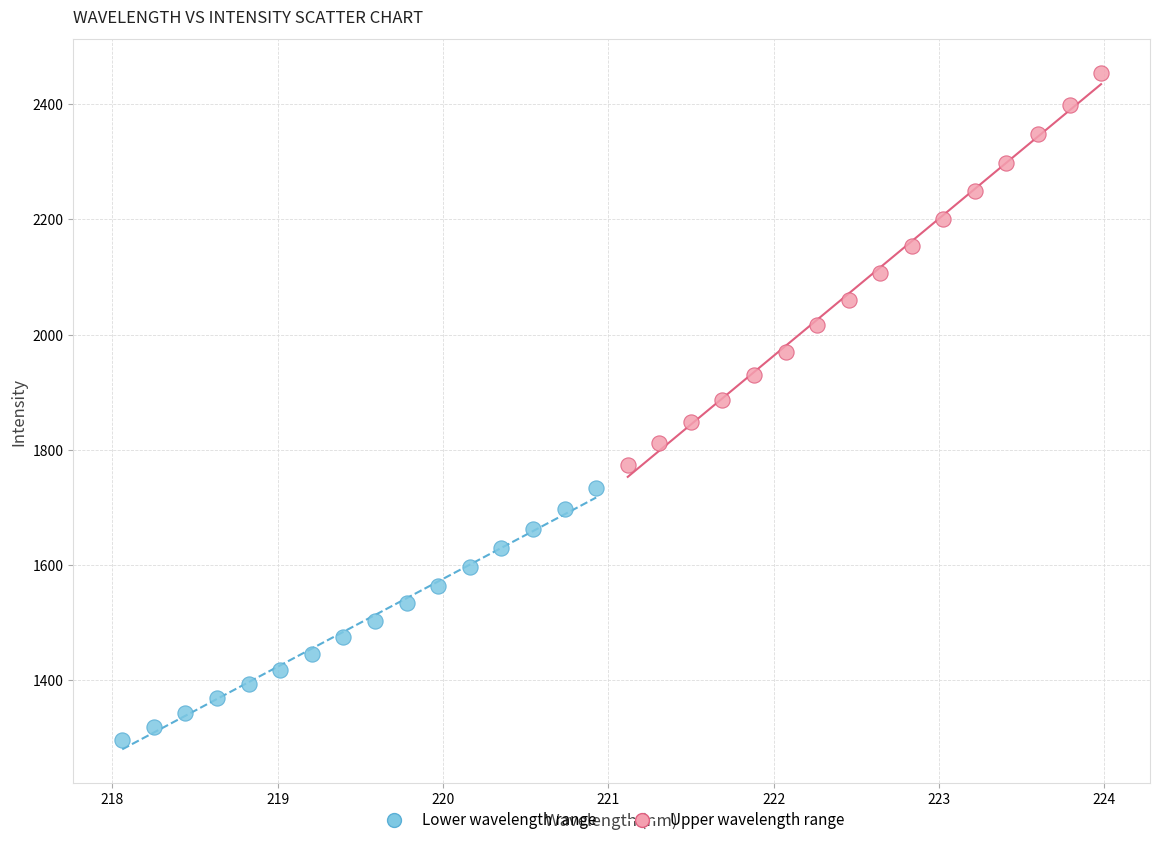

What are all the series names shown in the legend?

Lower wavelength range, Upper wavelength range